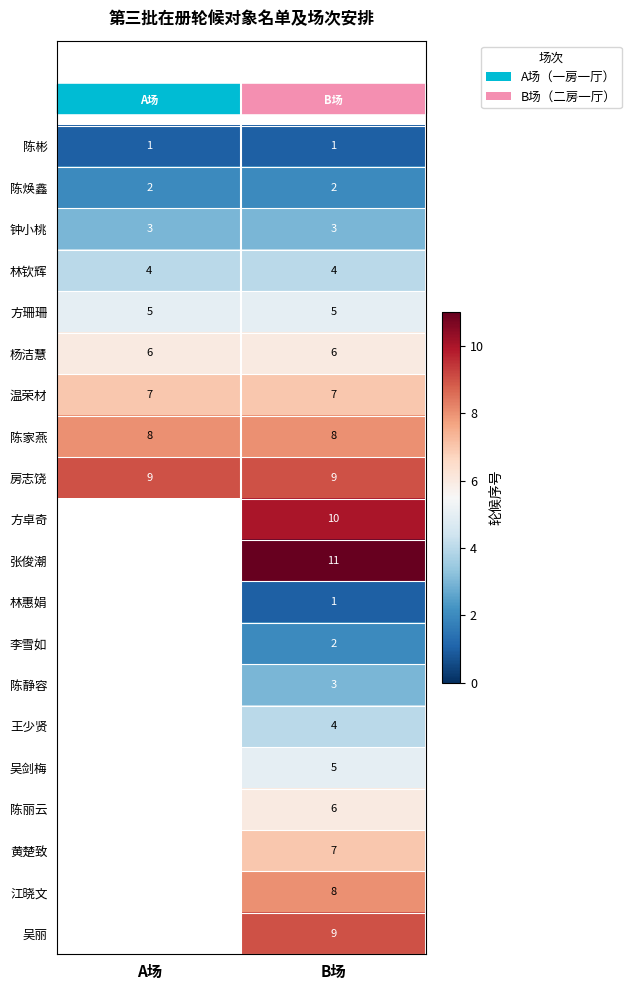

Is it true that 吴剑梅 equals 1.6 at B场?

False